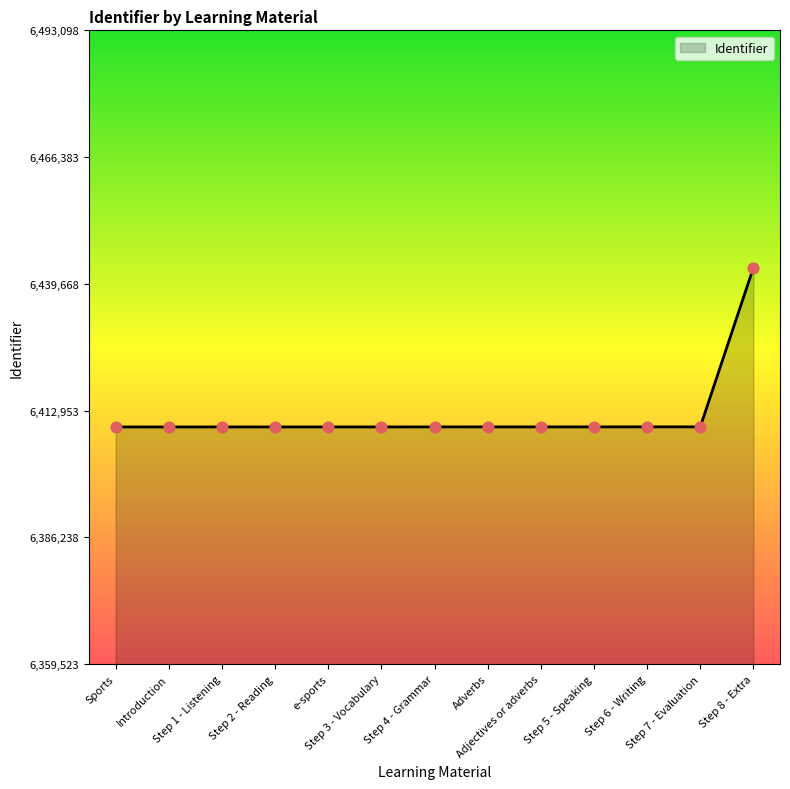

What is the ratio of the value at Step 3 - Vocabulary to the value at Step 1 - Listening?

1.0